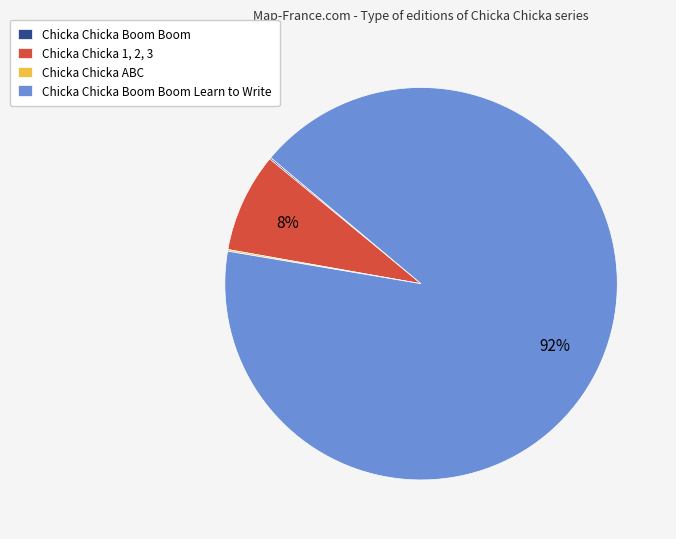

To the nearest percent, what portion does Chicka Chicka 1, 2, 3 represent?

8%